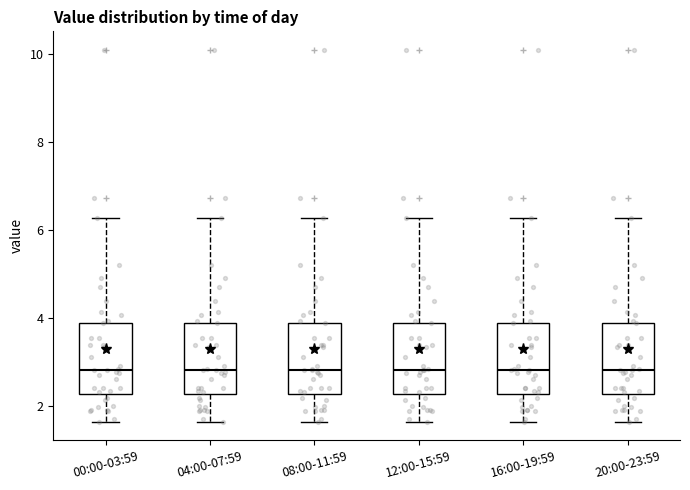

Where does the lower whisker of the box for 00:00-03:59 end on the y-axis? The values are not printed on the chart, so give them approximately, as read against the axis.

1.6